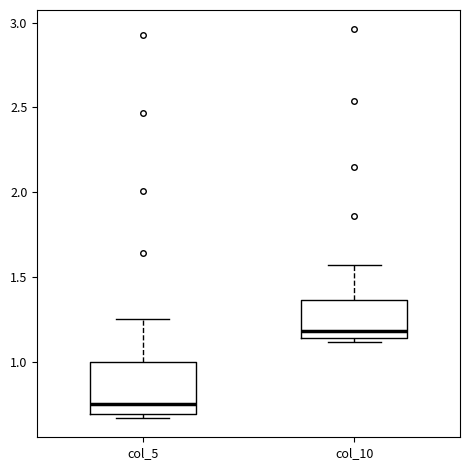

Where is the lower edge of the box for col_10 on the y-axis? The values are not printed on the chart, so give them approximately, as read against the axis.

1.15